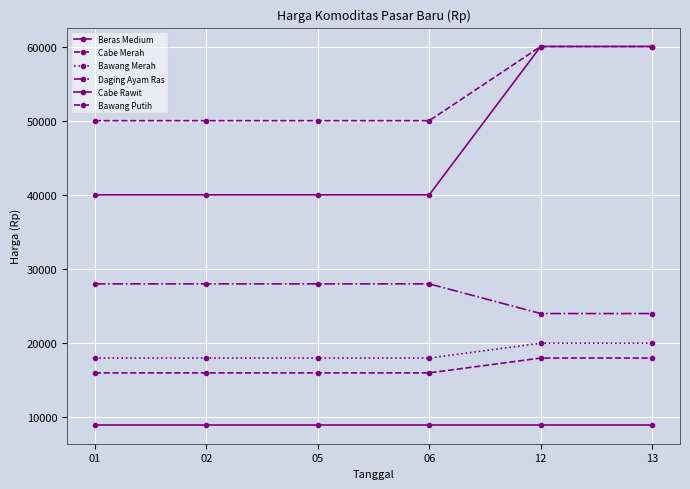

List the labels in order of Cabe Merah value, smallest first.

01, 02, 05, 06, 12, 13